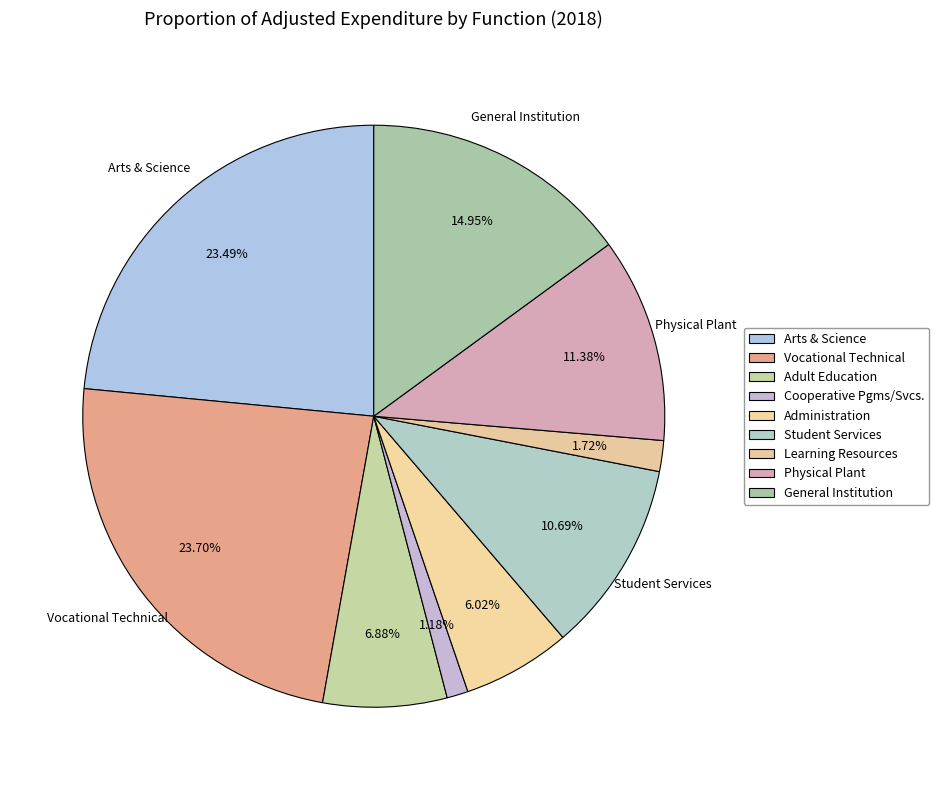

To the nearest percent, what portion does Student Services represent?

11%